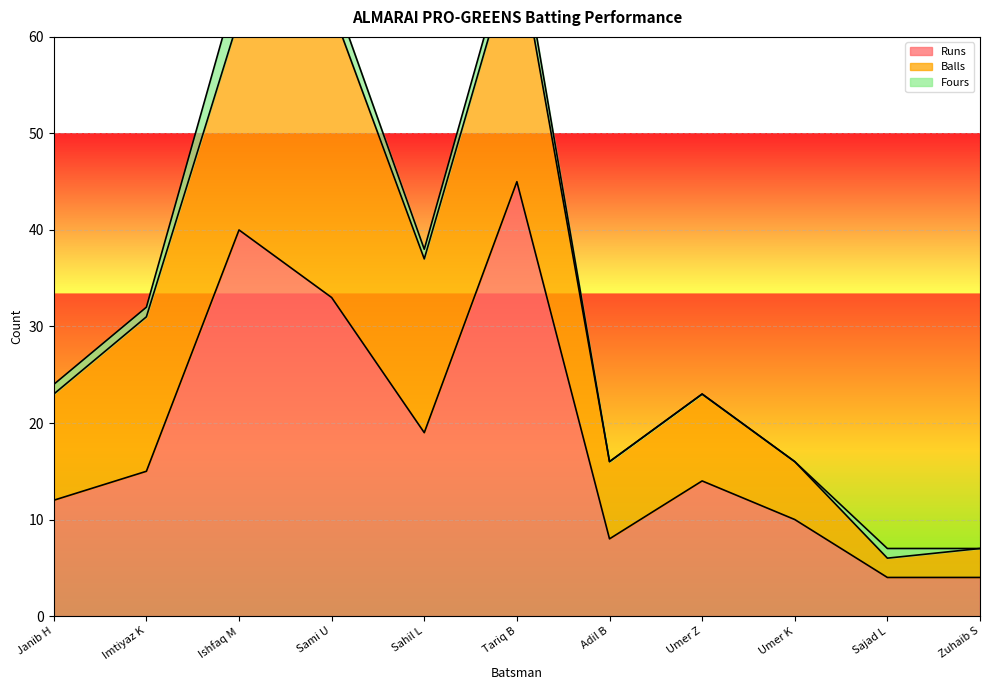

Where does the Runs series first go above 14?

Imtiyaz K